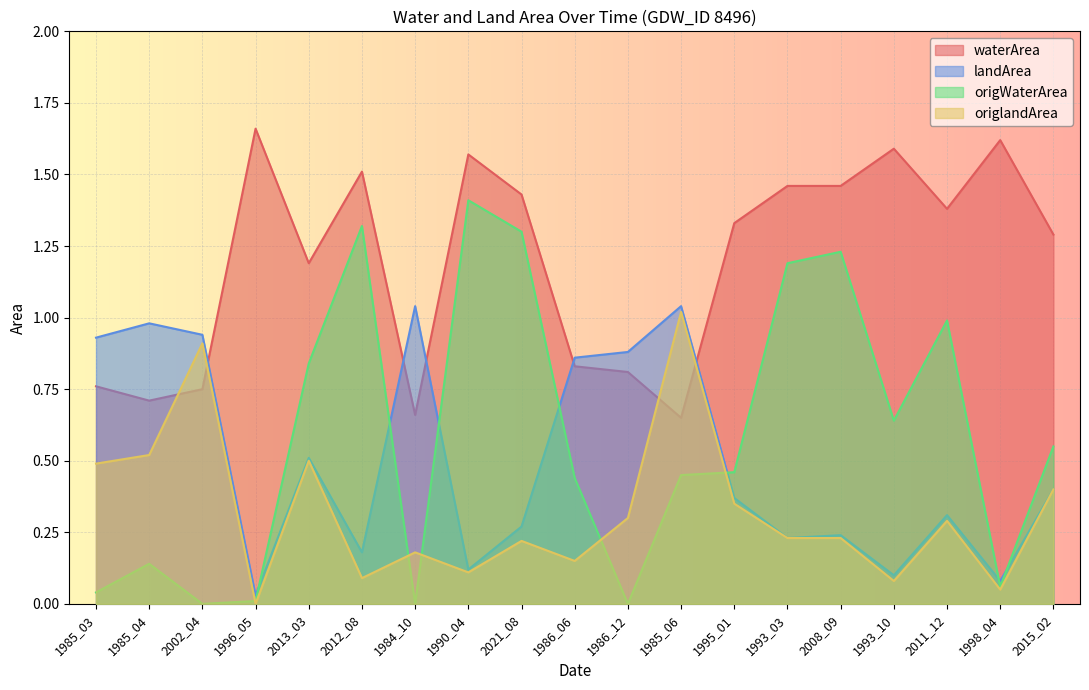

Rank the series at 1993_03 from highest to lowest value.

waterArea, origWaterArea, landArea, origlandArea